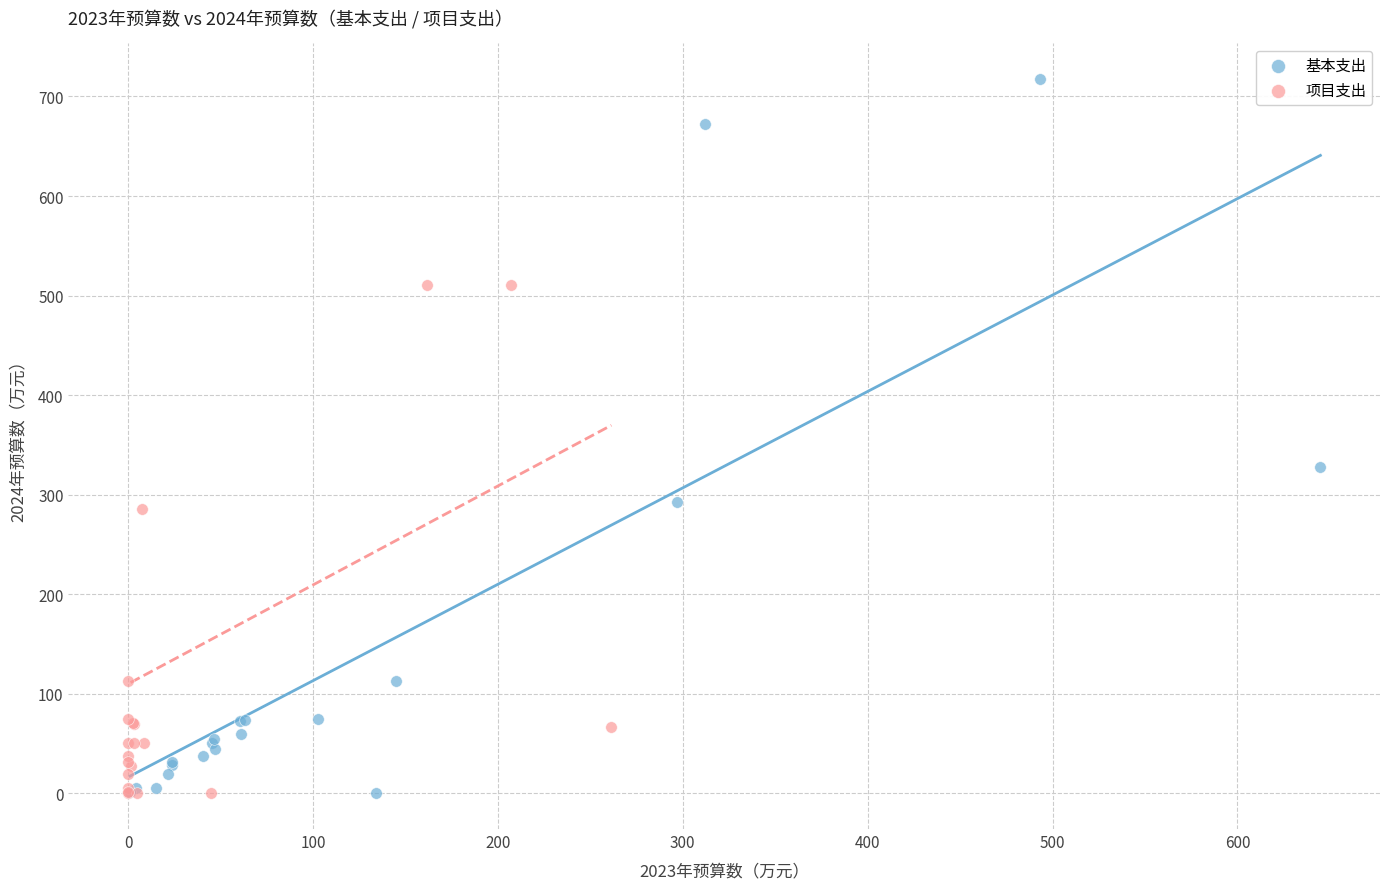

Which series has the largest Y range (max minus min)?

基本支出